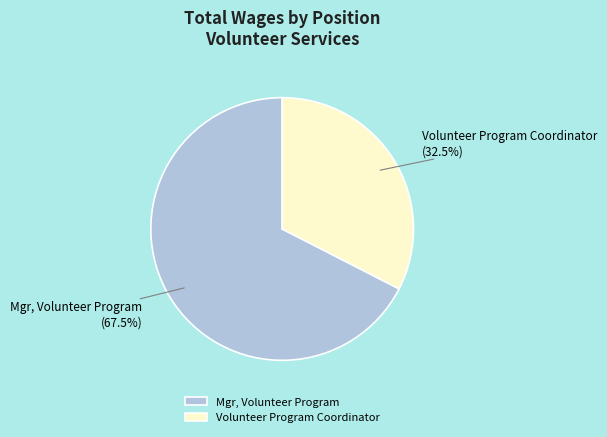

Rank the categories by value from lowest to highest.

Volunteer Program Coordinator, Mgr, Volunteer Program